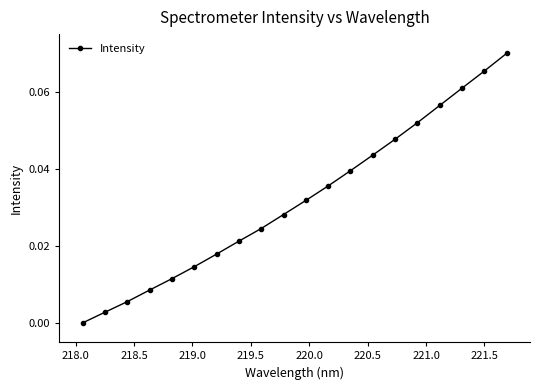

True or false: the data has more than 1 interior local peaks.

False